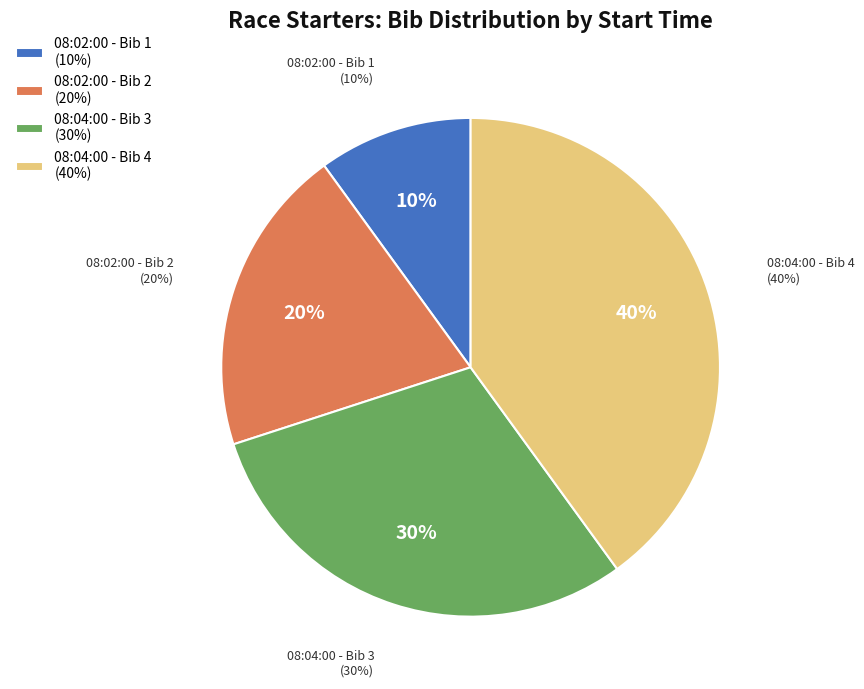

What is the largest slice in the pie chart?

08:04:00 - Bib 4